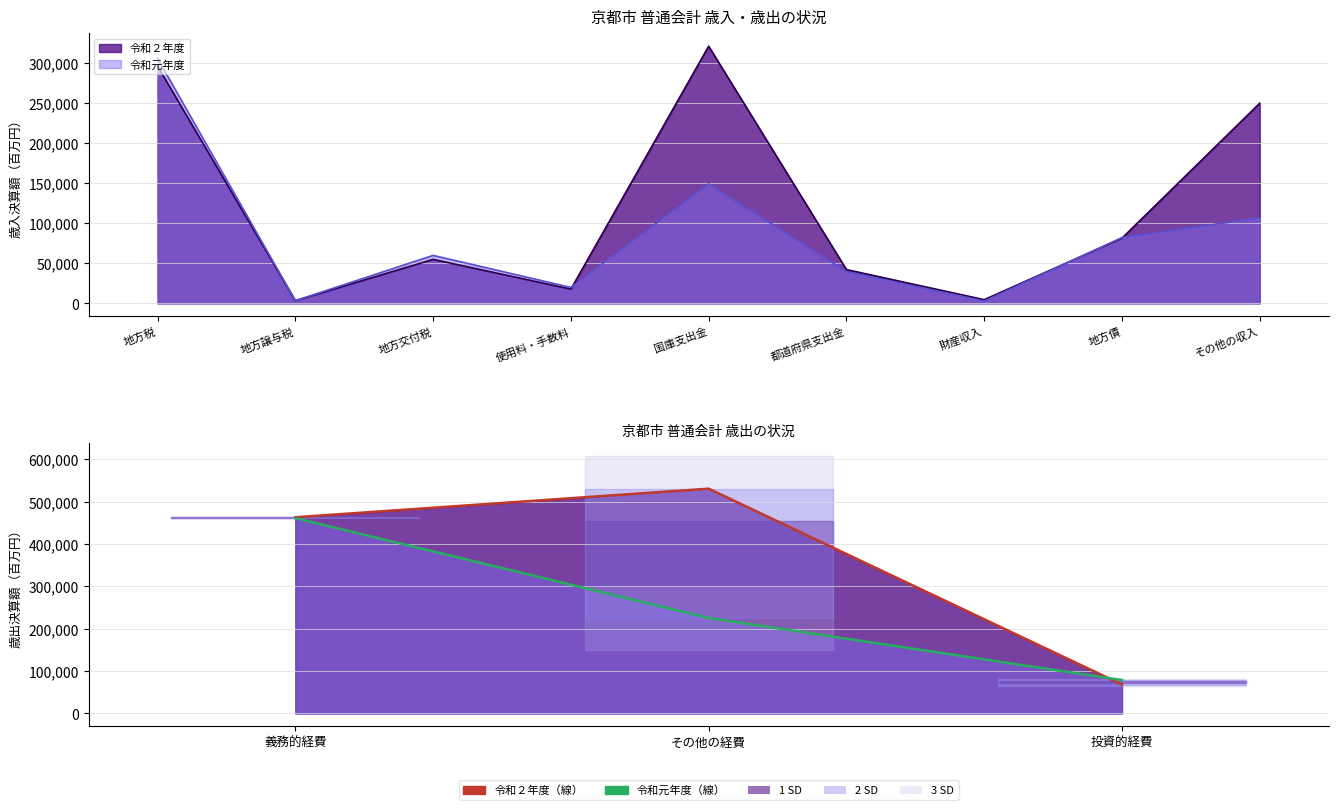

True or false: 令和元年度 has a value of 168554 at その他の収入.

False